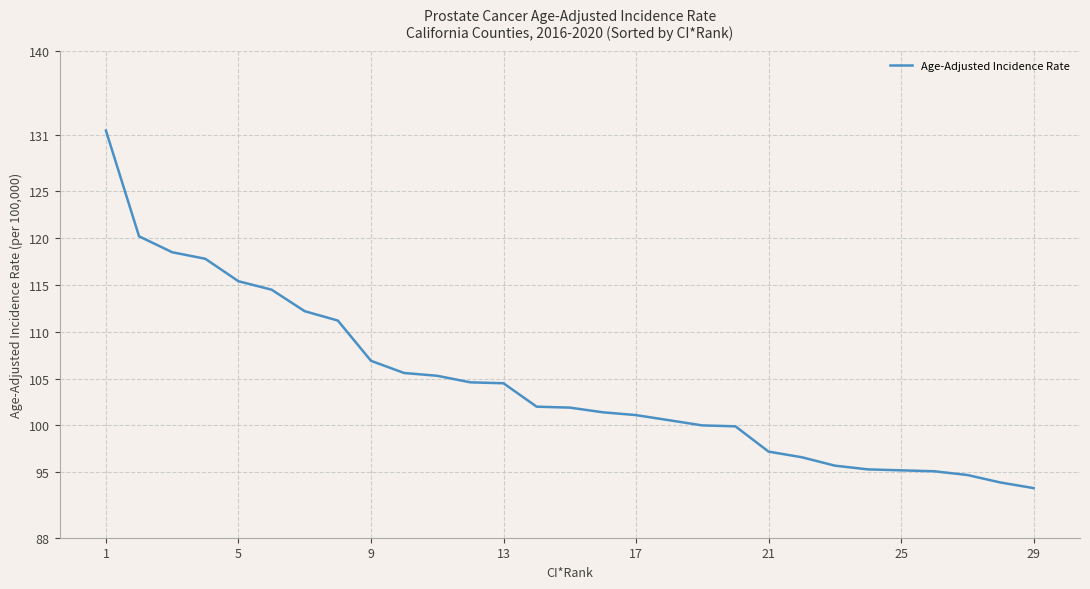

What is the maximum value shown in the chart?

131.5